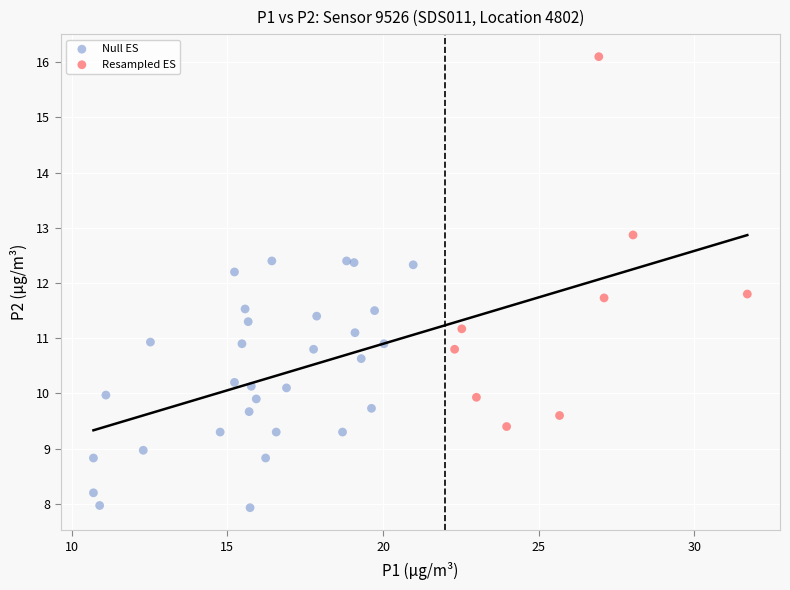

Which series reaches the maximum Y coordinate?

Resampled ES